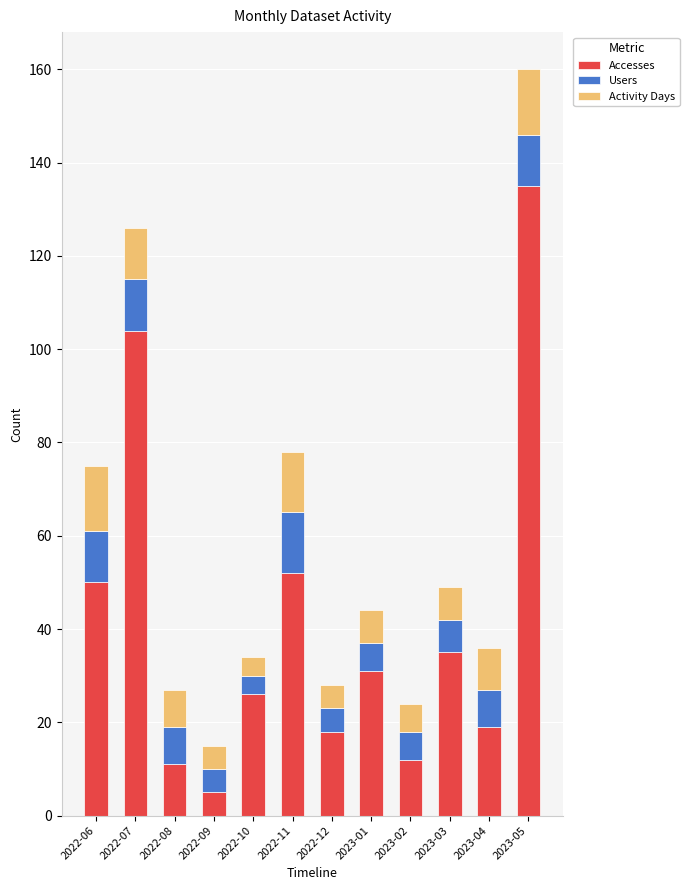

What value does the Accesses series have at 2022-08, to the nearest 10?

10